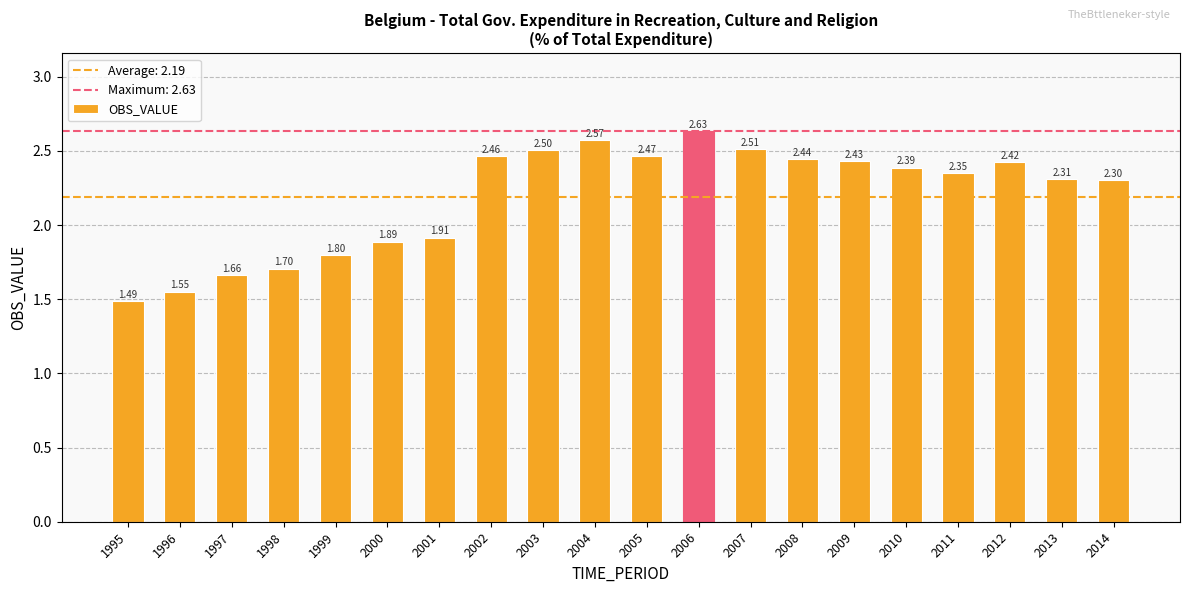

What is the ratio of the value at 2006 to the value at 1997?

1.6